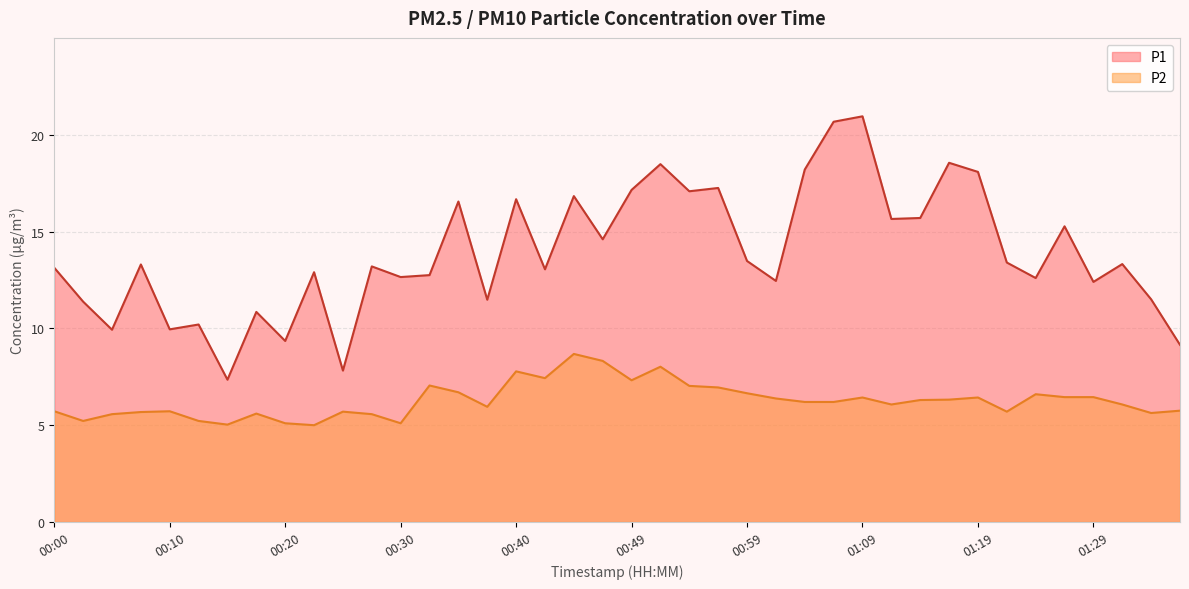

What is the difference between the second highest and minimum values in the P1 series?

13.3